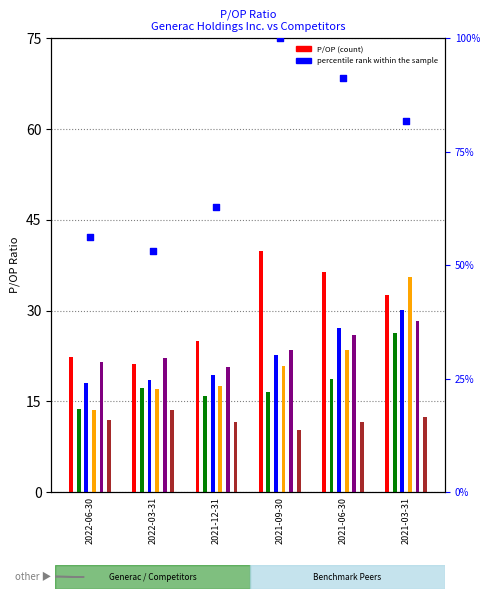

At which category is the sum across all series the highest?

2021-03-31